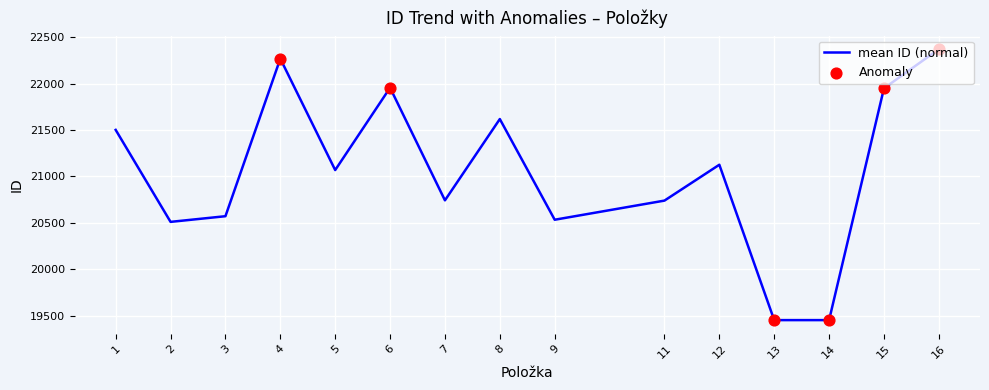

Between 7 and 1, which is larger?

1